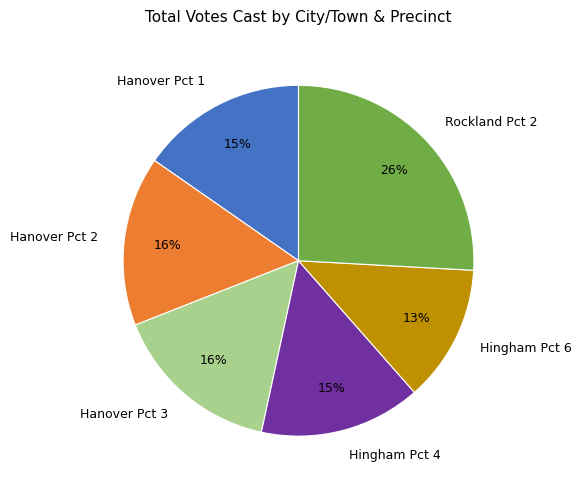

Which slice is the largest?

Rockland Pct 2